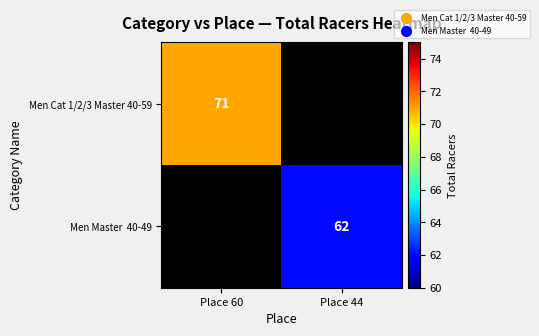

Between Place 44 and Place 60, which is larger?

Place 60